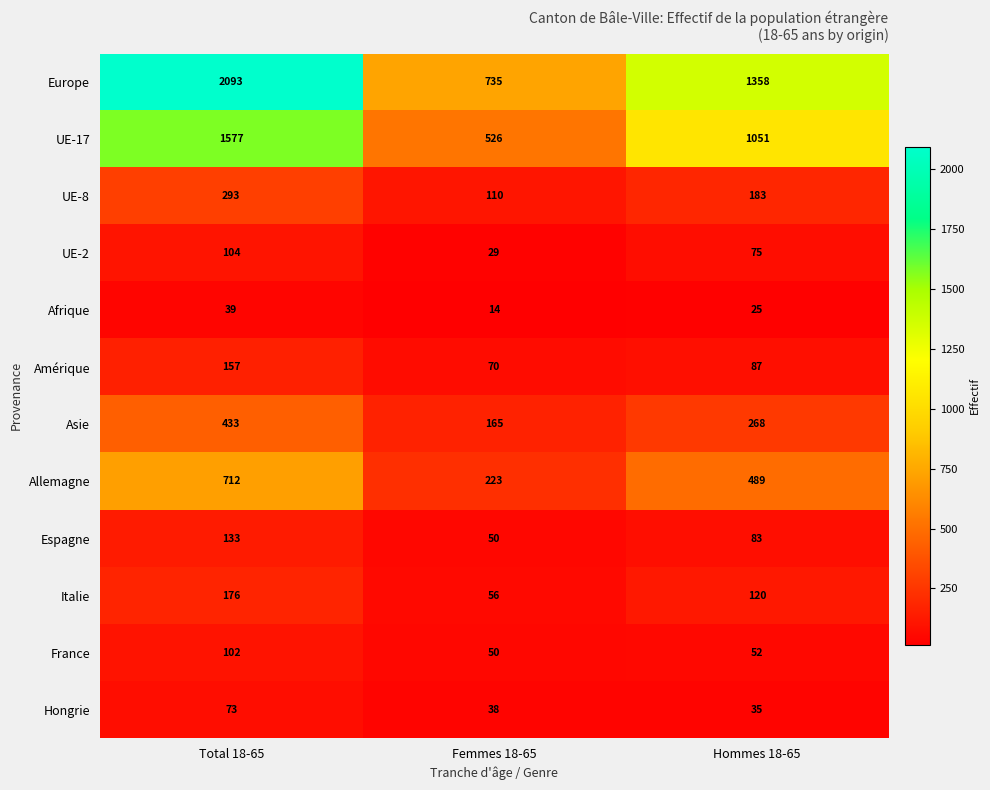

Rank the series at Hommes 18-65 from highest to lowest value.

Europe, UE-17, Allemagne, Asie, UE-8, Italie, Amérique, Espagne, UE-2, France, Hongrie, Afrique